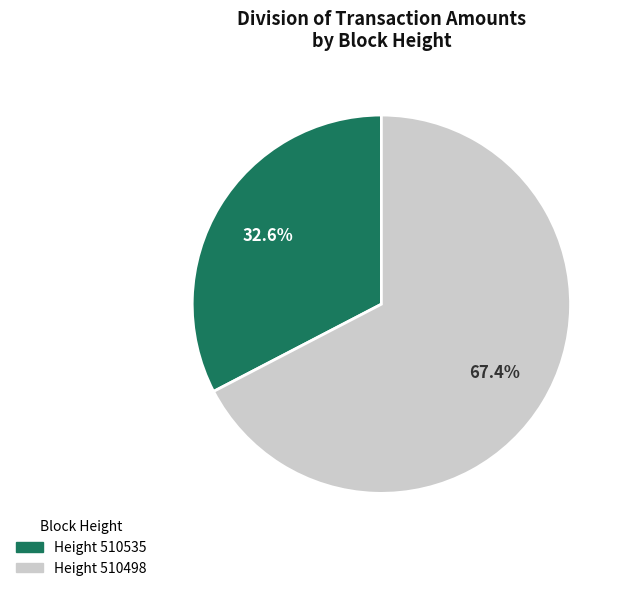

Is there a majority slice in this chart?

Yes